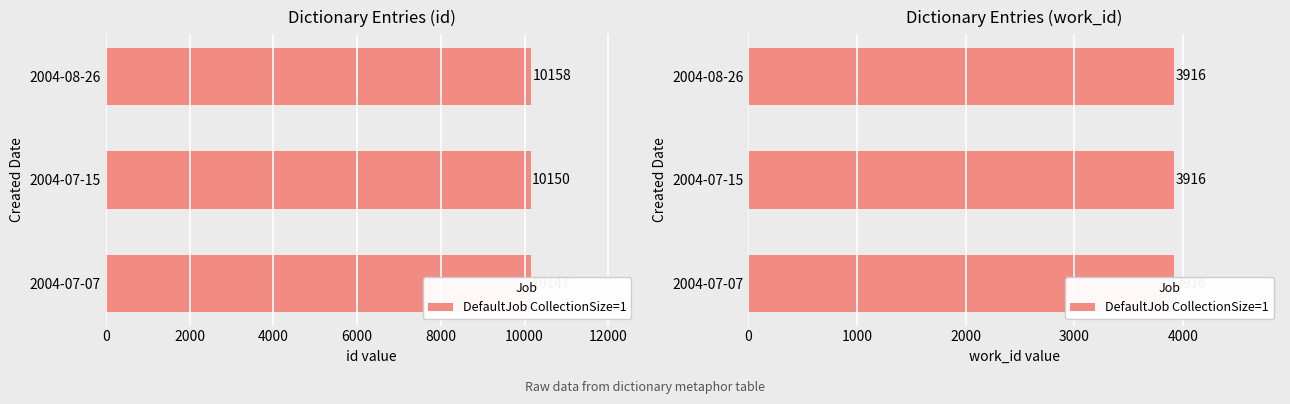

The value at 2004-08-26 is 10158. True or false?

True